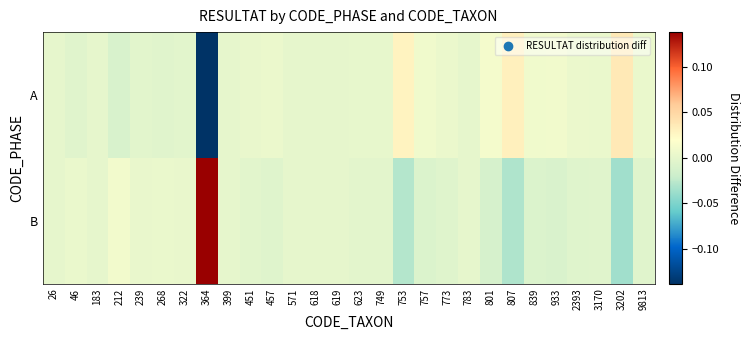

How many categories are shown in the chart?

28